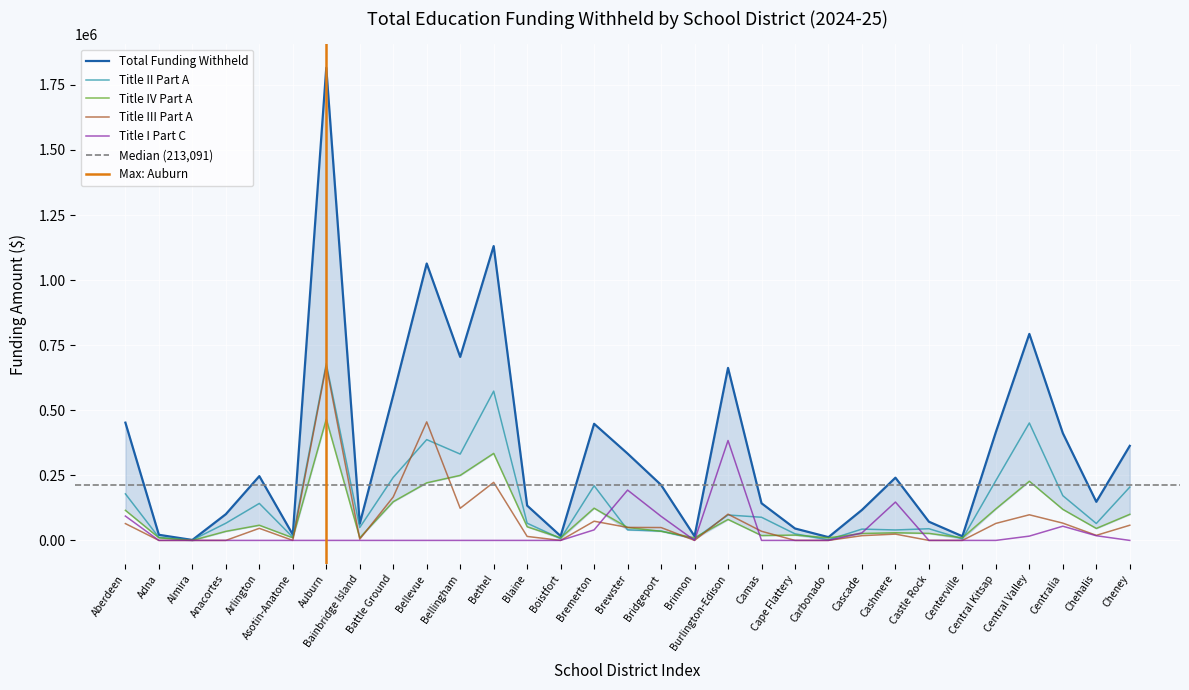

How many interior local peaks does the Title IV Part A series have?

8